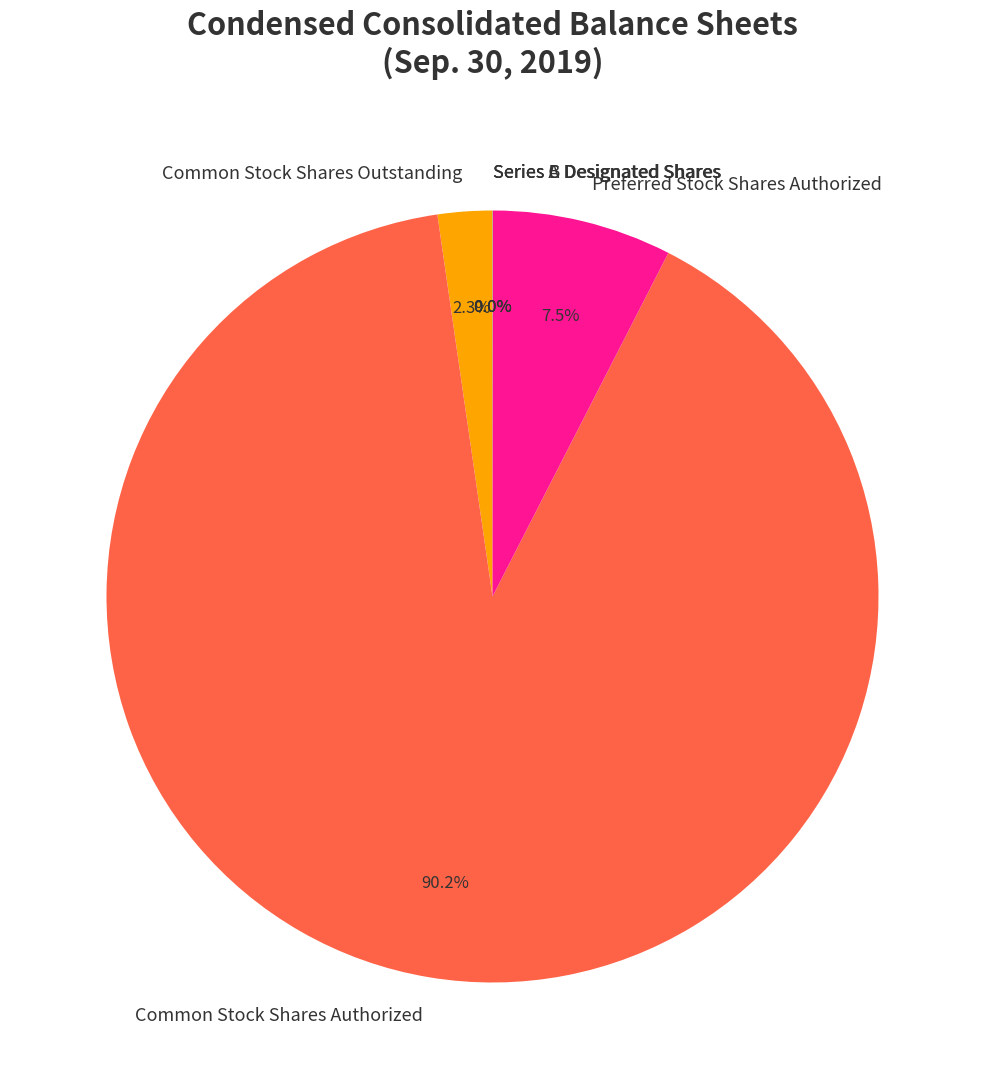

Which slice represents more than half of the pie?

Common Stock Shares Authorized